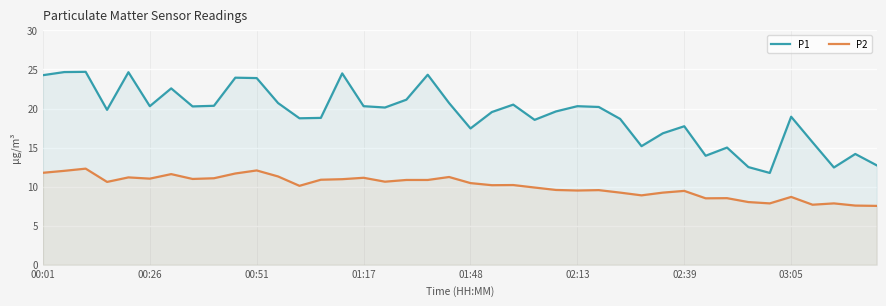

True or false: P2 and P1 intersect in this chart.

False